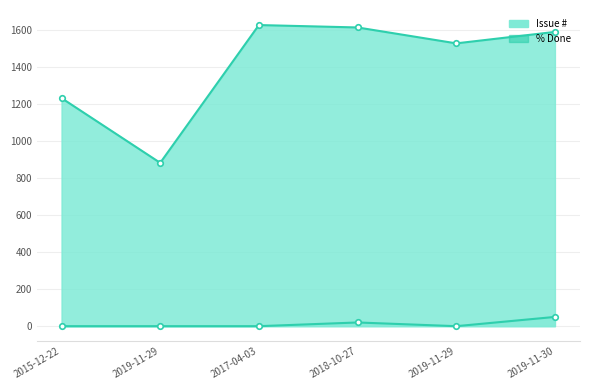

What is the label of the 2nd point from the left?

2019-11-29